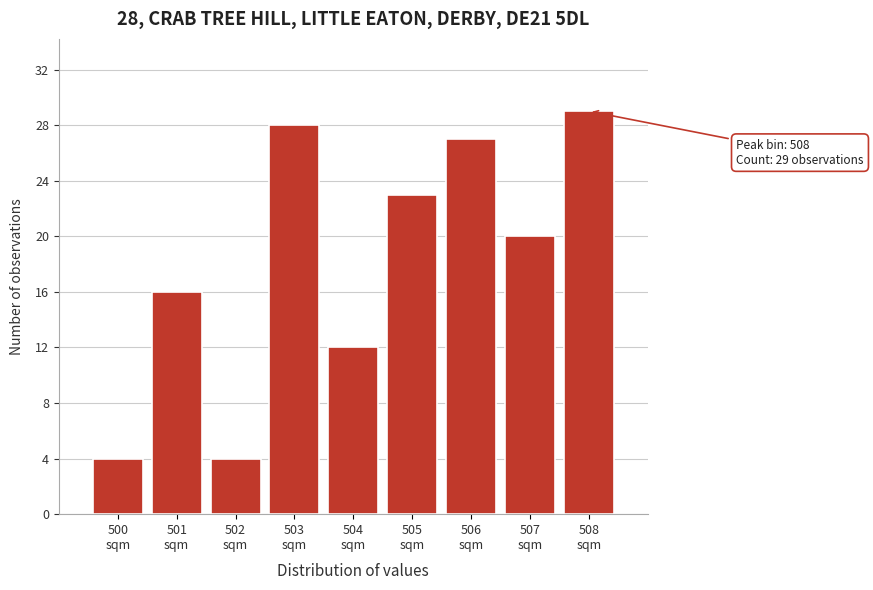

Which range on the x-axis has the tallest bar?

507.5 to 508.5